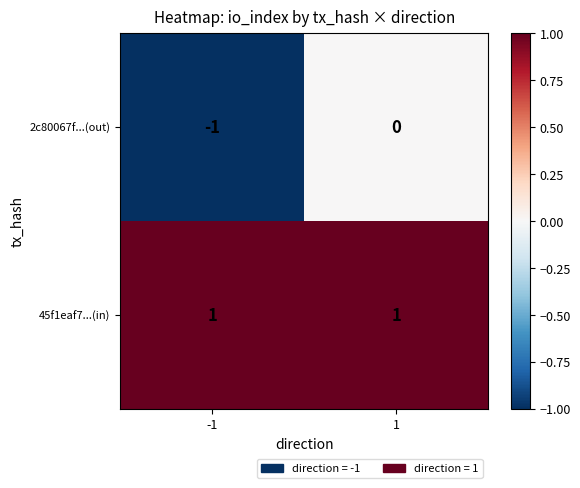

Between -1 and 1, which series saw the biggest shift?

2c80067f...(out)